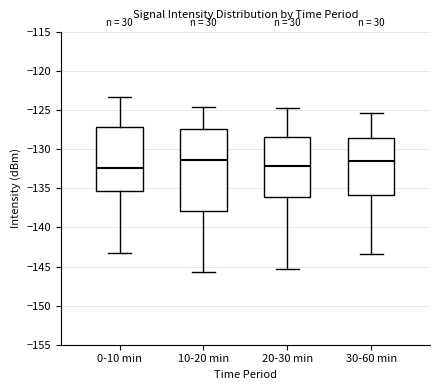

Reading left to right, read every box against the y-axis: the position of its median line, the range the box covers, and the ends of its whiskers. The values are not printed on the chart, so give them approximately, as read against the axis.

0-10 min: median -132.5, box -135.5 to -127.0, whiskers -143.0 to -123.5
10-20 min: median -131.5, box -138.0 to -127.5, whiskers -145.5 to -124.5
20-30 min: median -132.0, box -136.0 to -128.5, whiskers -145.5 to -125.0
30-60 min: median -131.5, box -136.0 to -128.5, whiskers -143.5 to -125.5